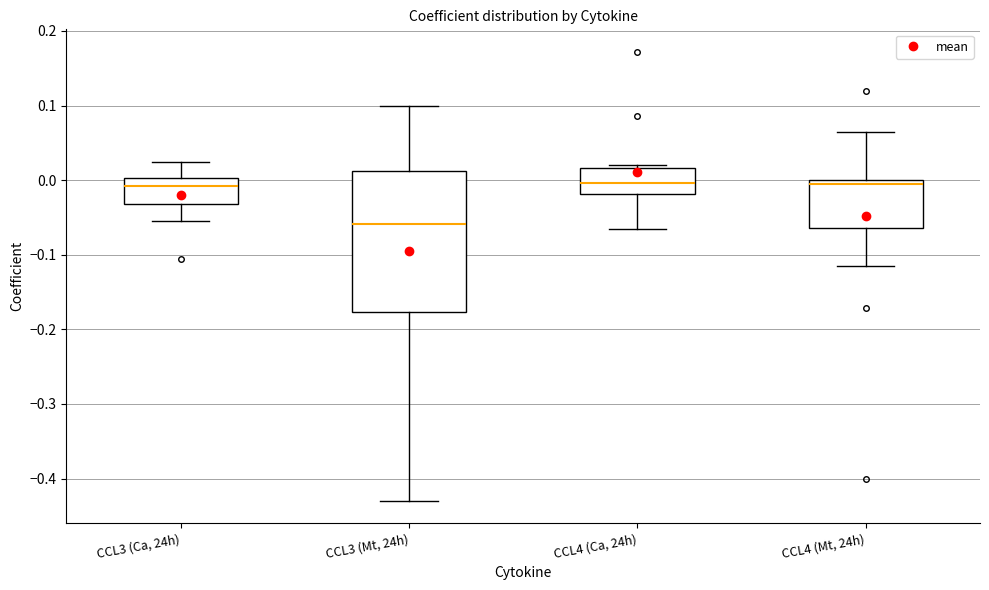

Reading left to right, transcribe this box plot: for each box, give where its median line is, the range the box spans, and where its two whiskers end, as read against the y-axis. The values are not printed on the chart, so give them approximately, as read against the axis.

CCL3 (Ca, 24h): median -0.01, box -0.03 to 0.00, whiskers -0.05 to 0.02
CCL3 (Mt, 24h): median -0.06, box -0.18 to 0.01, whiskers -0.43 to 0.10
CCL4 (Ca, 24h): median 0.00, box -0.02 to 0.02, whiskers -0.07 to 0.02 (just above the box's upper edge)
CCL4 (Mt, 24h): median 0.00 (just below the box's upper edge), box -0.06 to 0.00, whiskers -0.11 to 0.06